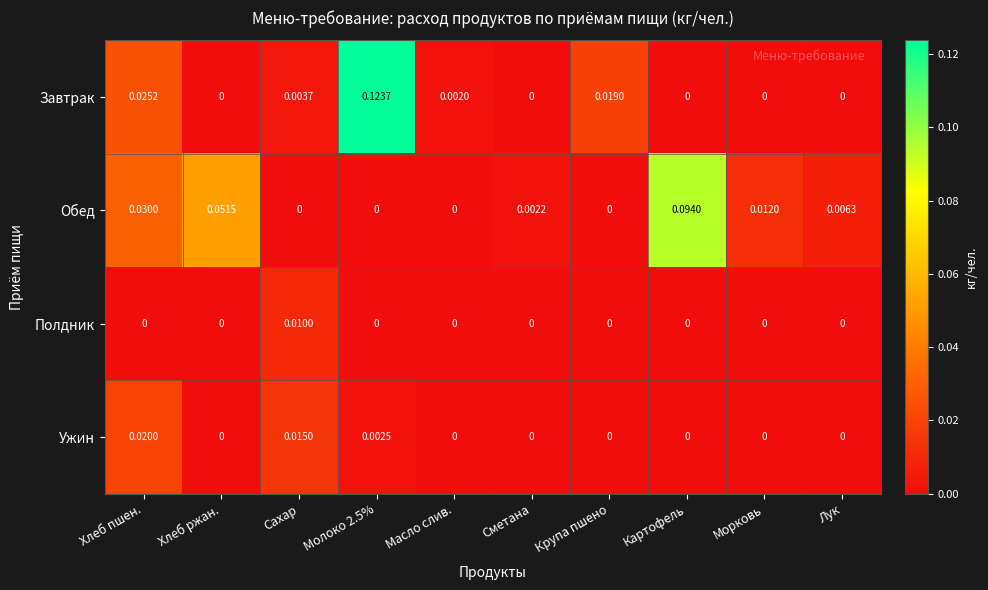

Between Хлеб ржан. and Сахар, which series saw the biggest shift?

Обед